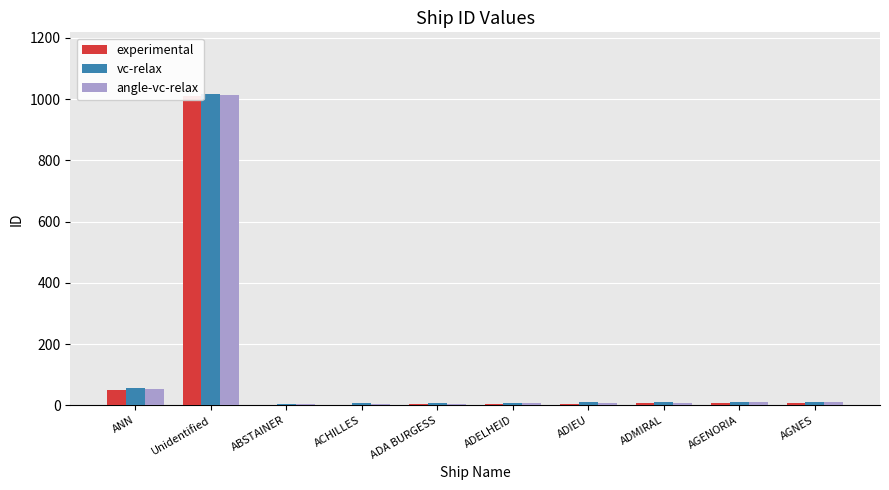

What is the total value across all series at ADELHEID?

18